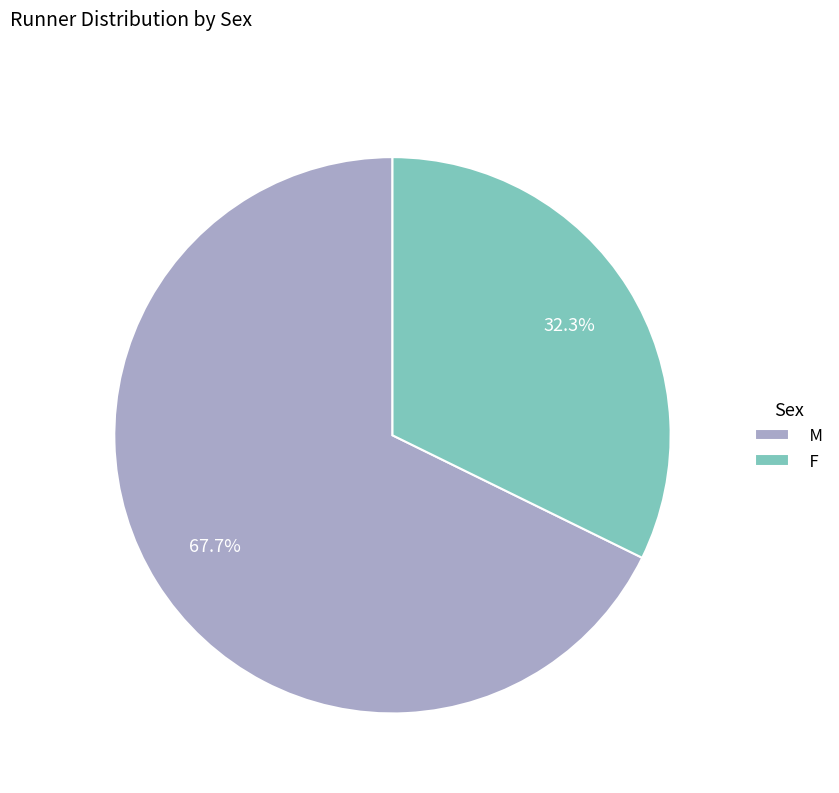

Is it true that F is 32% of the pie?

True